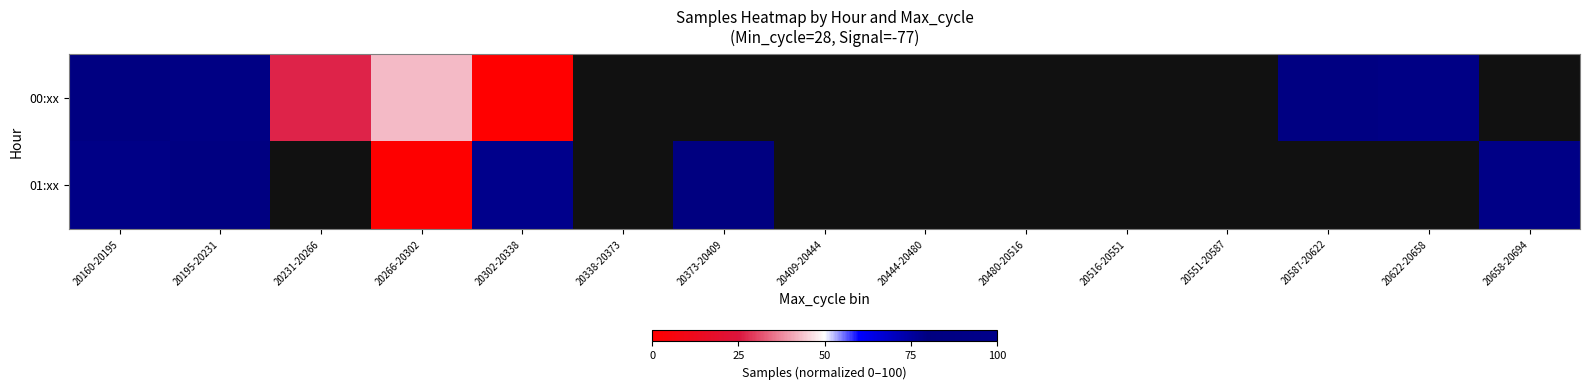

What is the difference between the maximum and minimum values in the 00:xx series?

90.4